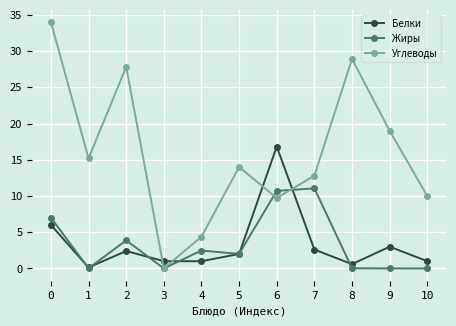

What is the value of the Жиры point at the 3rd from the left?

3.9